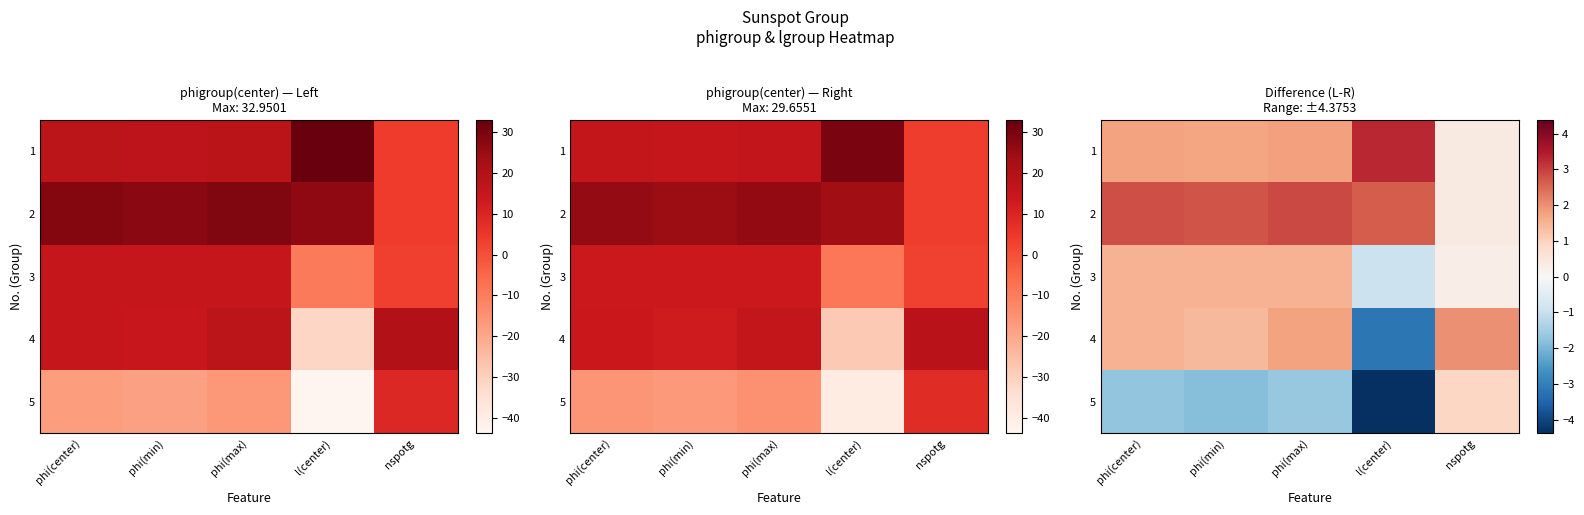

What is the difference between the maximum and minimum values in the 5 series?

5.3